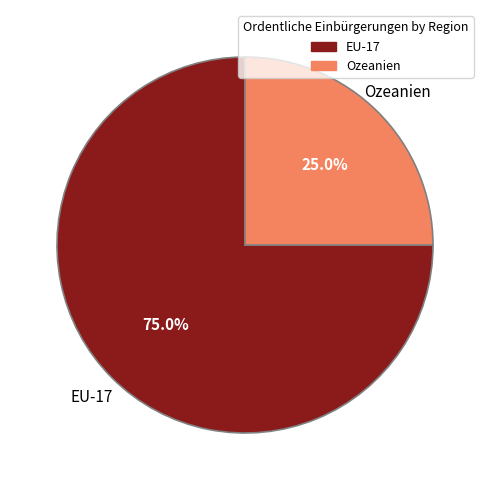

Is there any slice that represents more than half of the pie?

Yes